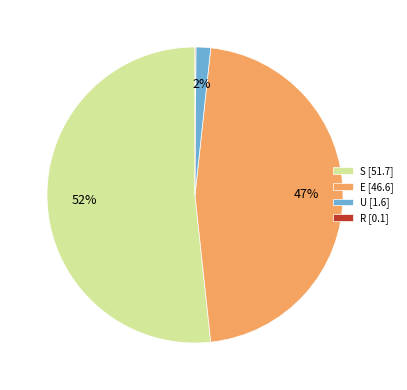

Which category accounts for the majority?

S